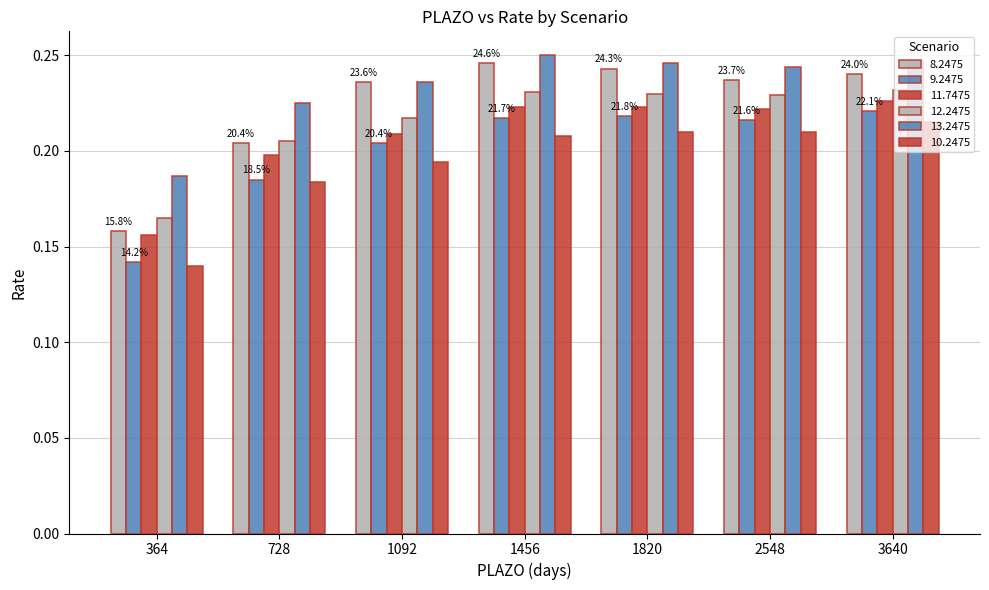

Between 728 and 2548, which series saw the biggest shift?

8.2475